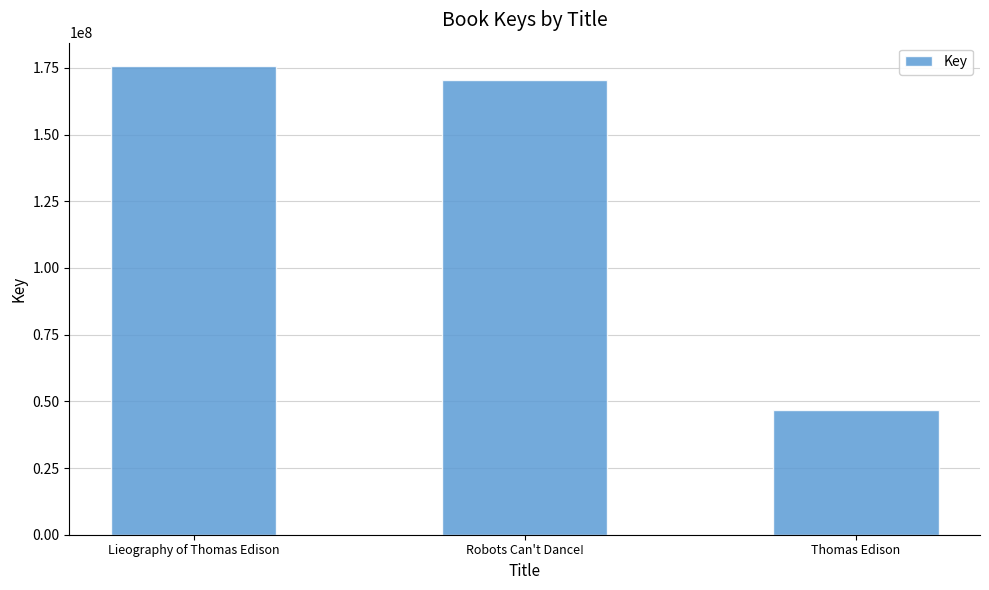

What is the change in value from Robots Can't Dance! to Thomas Edison?

-123652414